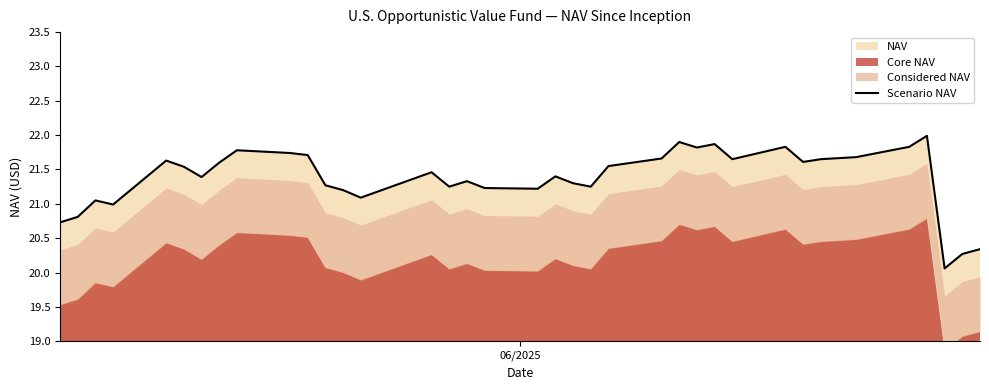

What is the maximum value for Scenario NAV?

22.0